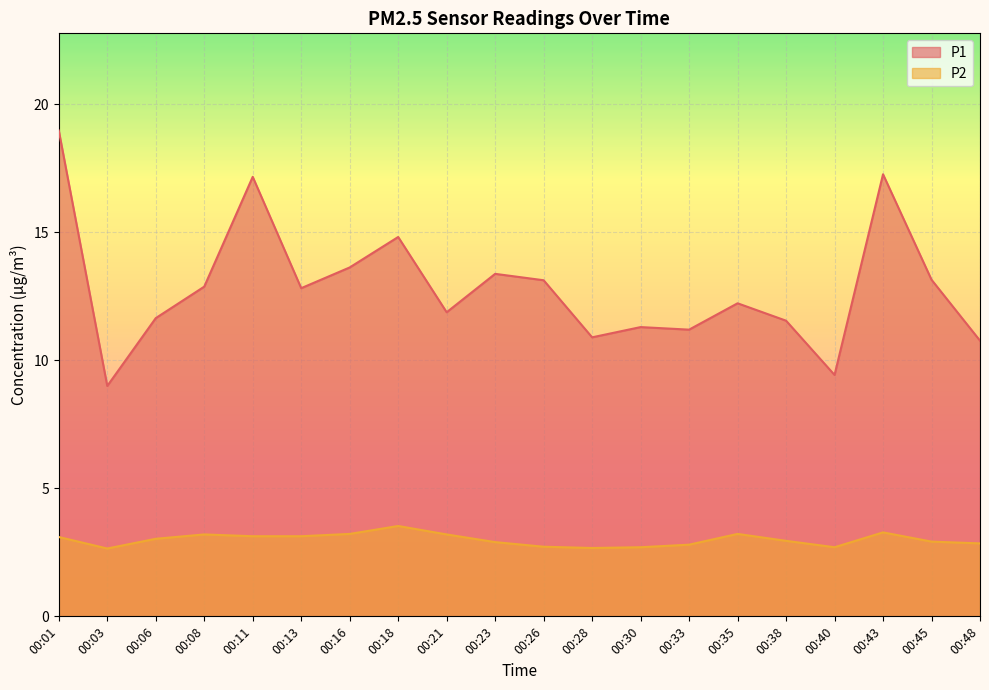

How many interior local peaks does the P2 series have?

4